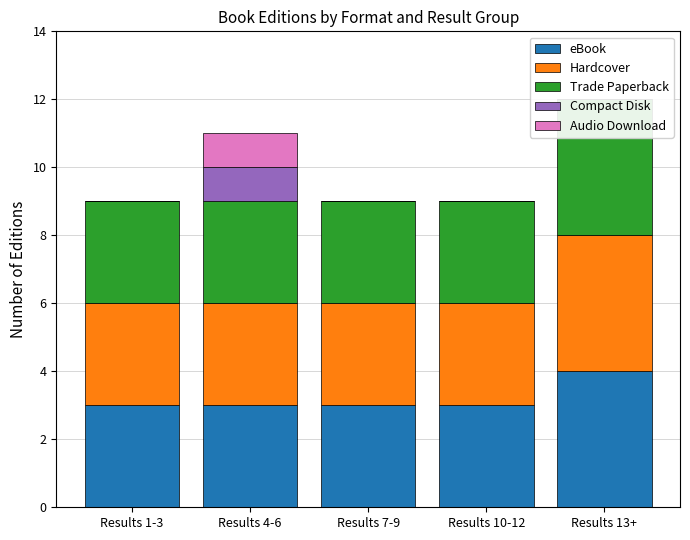

How many distinct data groups are displayed?

5